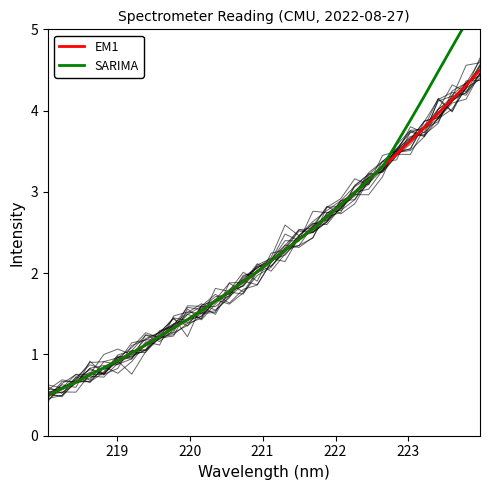

Reading left to right, transcribe all the data shown in this chart.

EM1: 0.5	0.6	0.7	0.8	0.8	0.9	1.0	1.1	1.2	1.3	1.4	1.5	1.7	1.8	1.9	2.0	2.2	2.3	2.4	2.5	2.7	2.8	3.0	3.1	3.3	3.5	3.6	3.8	4.0	4.1	4.3	4.5
SARIMA: 0.5	0.6	0.7	0.8	0.8	0.9	1.0	1.1	1.2	1.3	1.4	1.5	1.7	1.8	1.9	2.0	2.2	2.3	2.4	2.5	2.7	2.8	3.0	3.1	3.3	3.6	3.9	4.2	4.5	4.8	5.1	5.4